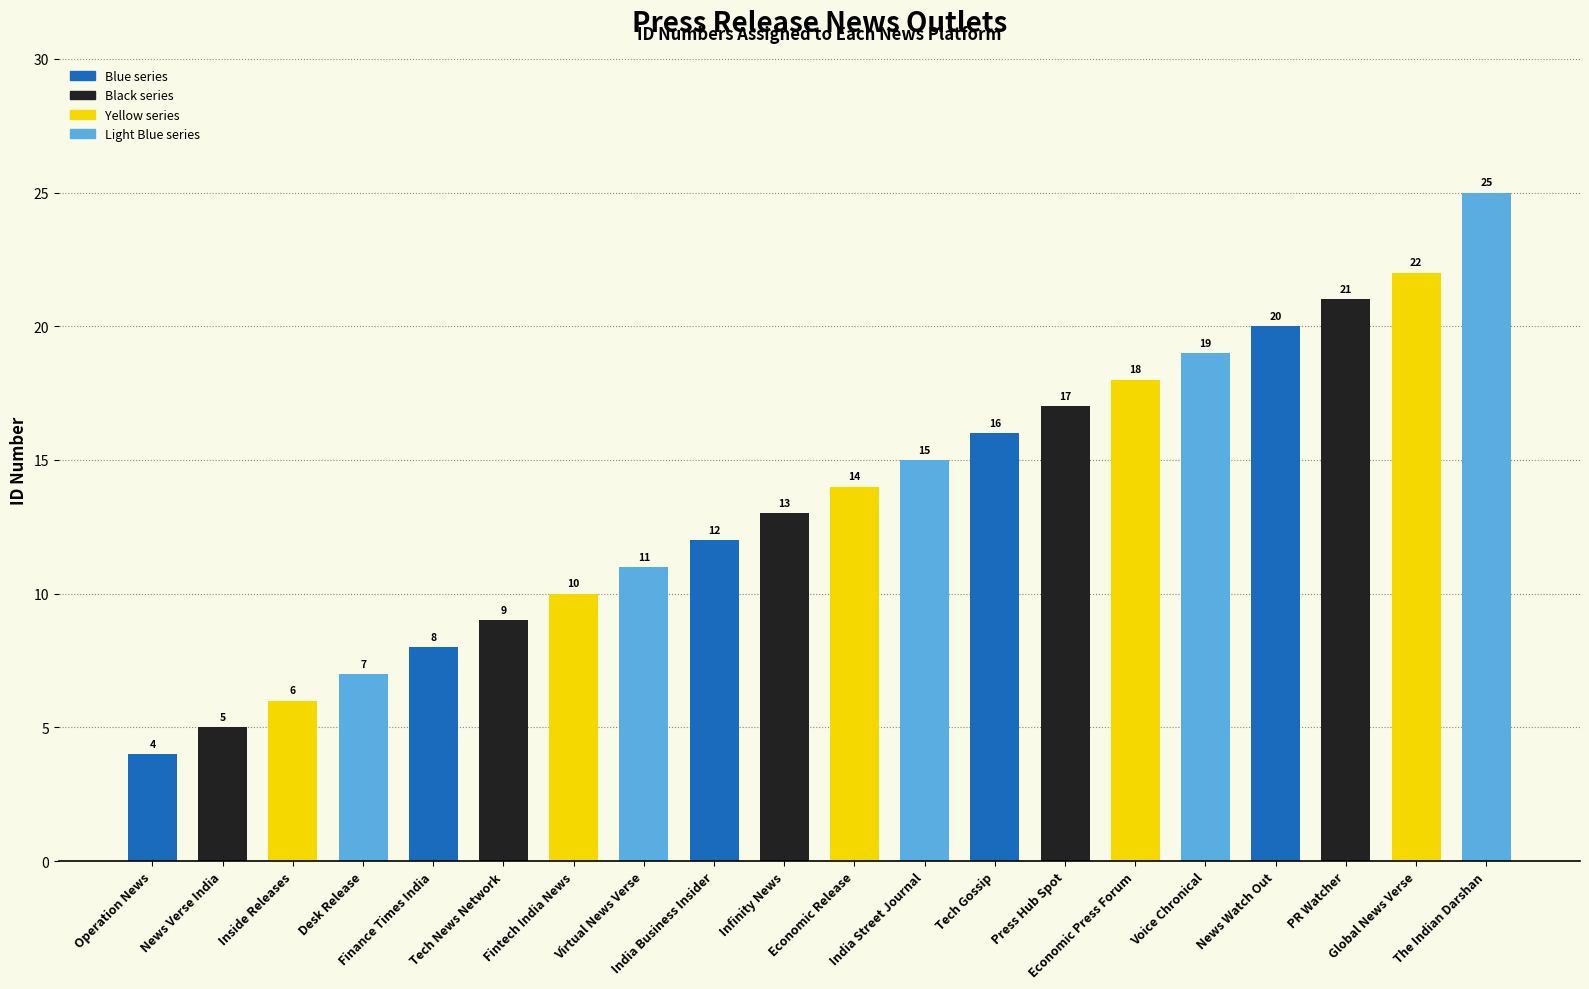

How many categories are shown in the chart?

20